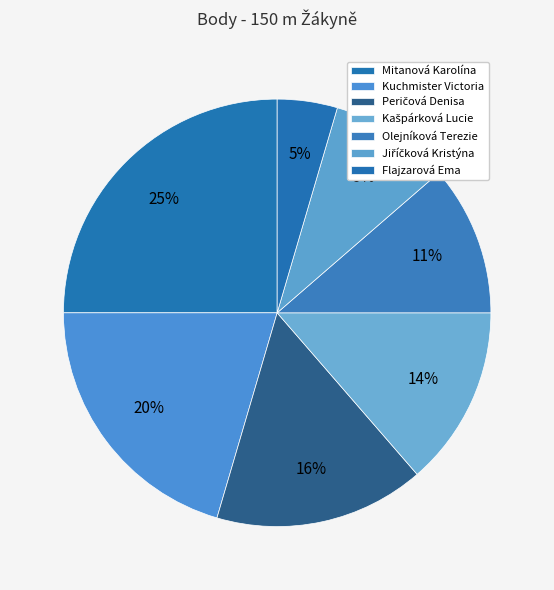

The Jiříčková Kristýna slice represents 9% of the pie. True or false?

True